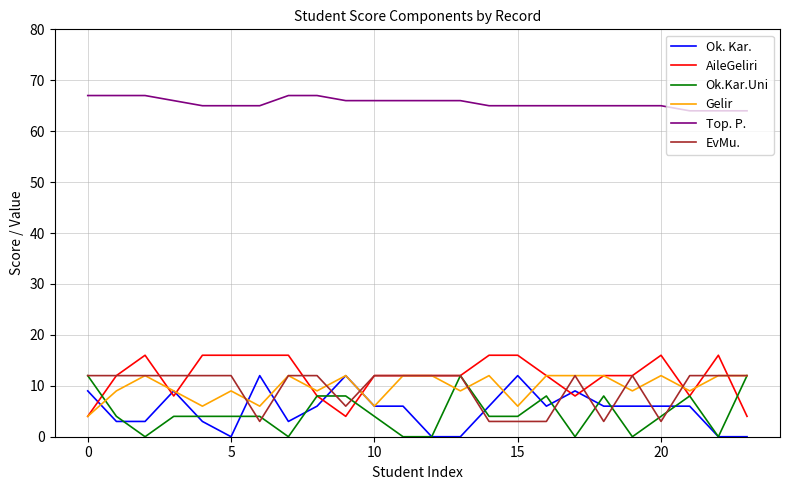

Which series has the largest total across all categories?

Top. P.